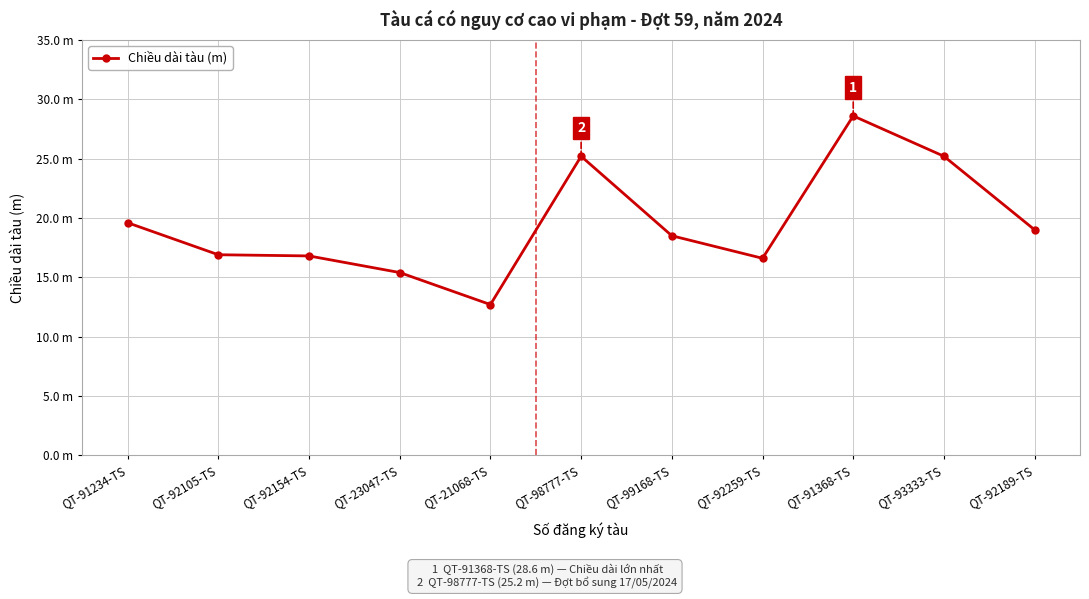

Rank the categories by value from highest to lowest.

QT-91368-TS, QT-98777-TS, QT-93333-TS, QT-91234-TS, QT-92189-TS, QT-99168-TS, QT-92105-TS, QT-92154-TS, QT-92259-TS, QT-23047-TS, QT-21068-TS